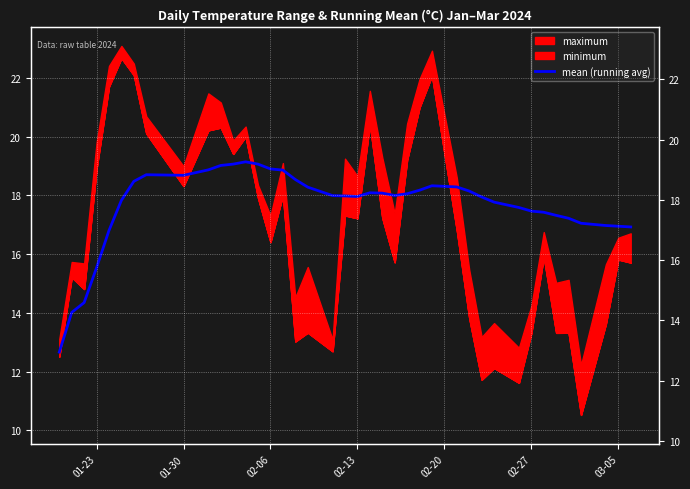

How many lines are shown in the chart?

1